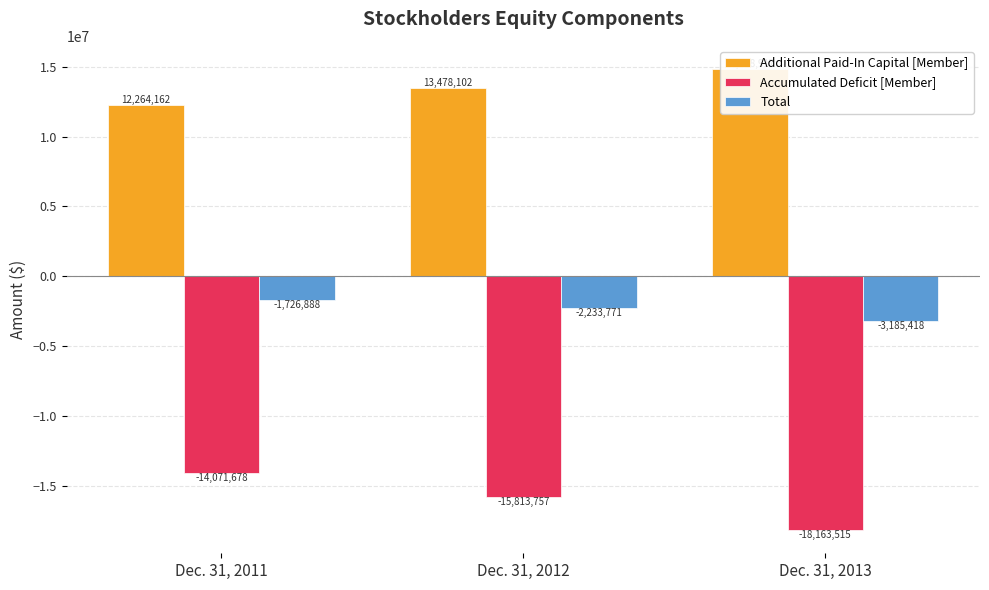

The value of Additional Paid-In Capital [Member] at Dec. 31, 2012 is 6617175. True or false?

False